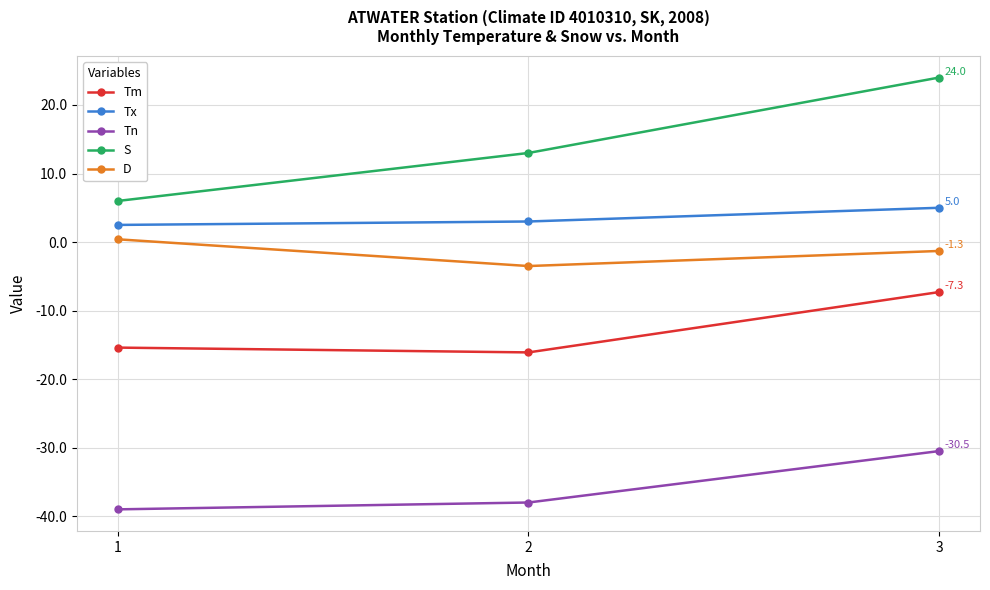

List the labels in order of Tn value, largest first.

3, 2, 1